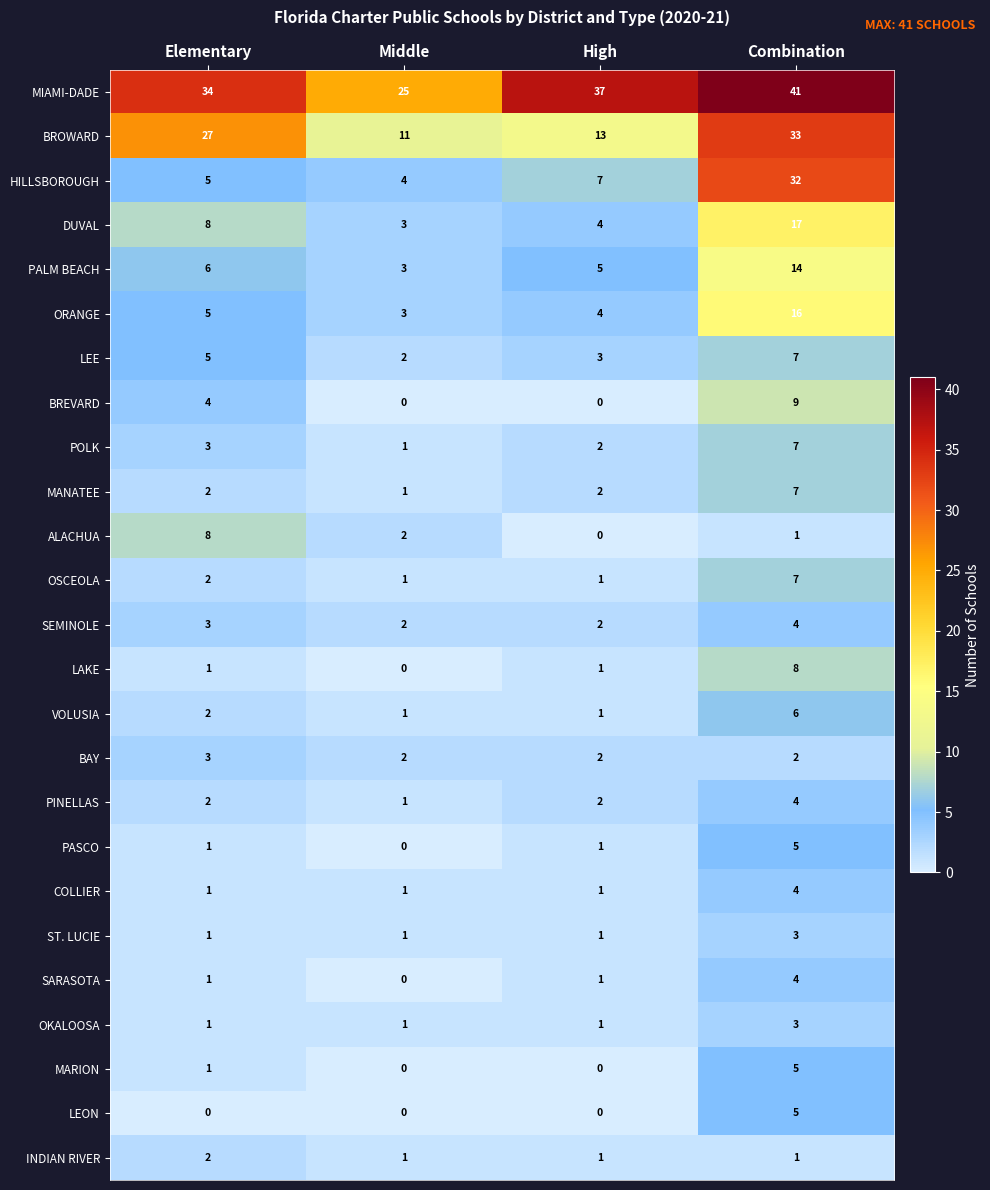

What is the total value across all series at Elementary?

128